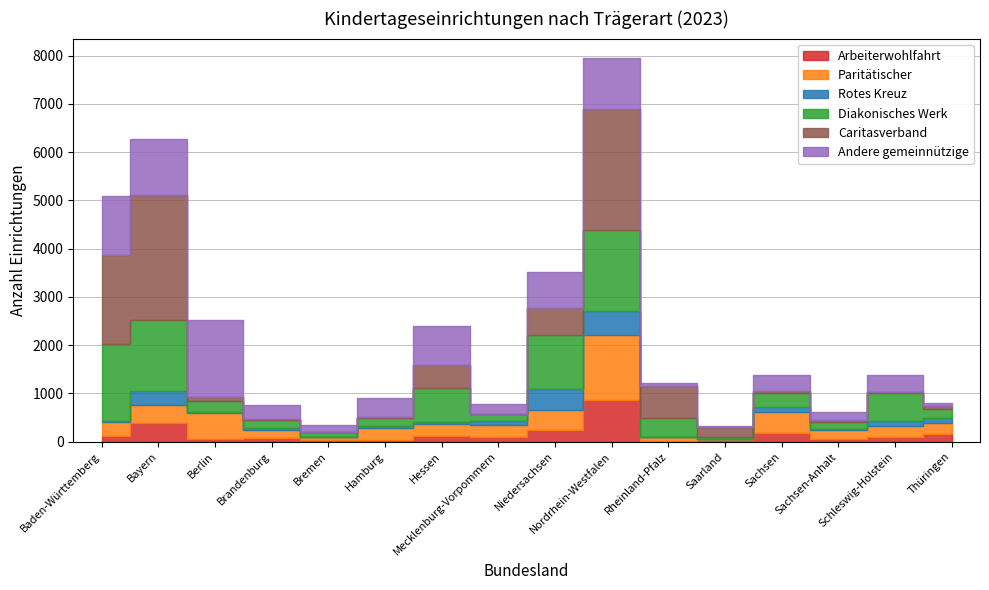

The value of Paritätischer at Nordrhein-Westfalen is 662. True or false?

False